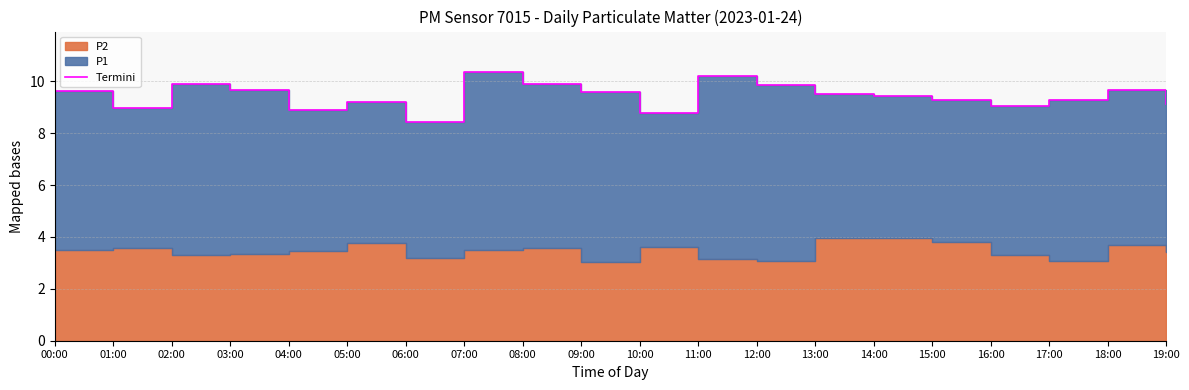

The value at 16:00 is 5.7. True or false?

False